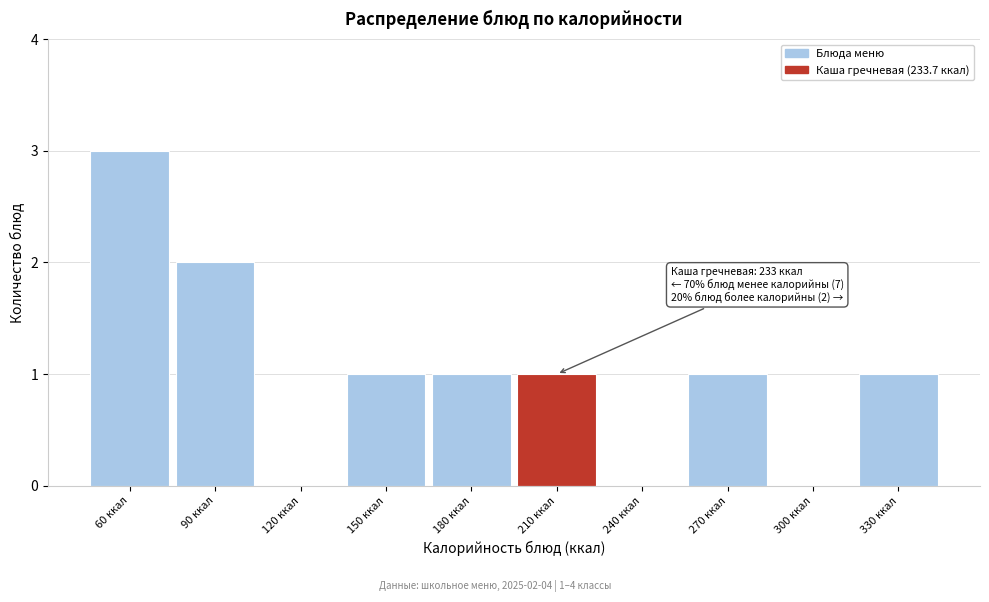

Reading left to right, list all the values displayed in this chart.

60 ккал=3	90 ккал=2	120 ккал=0	150 ккал=1	180 ккал=1	210 ккал=1	240 ккал=0	270 ккал=1	300 ккал=0	330 ккал=1